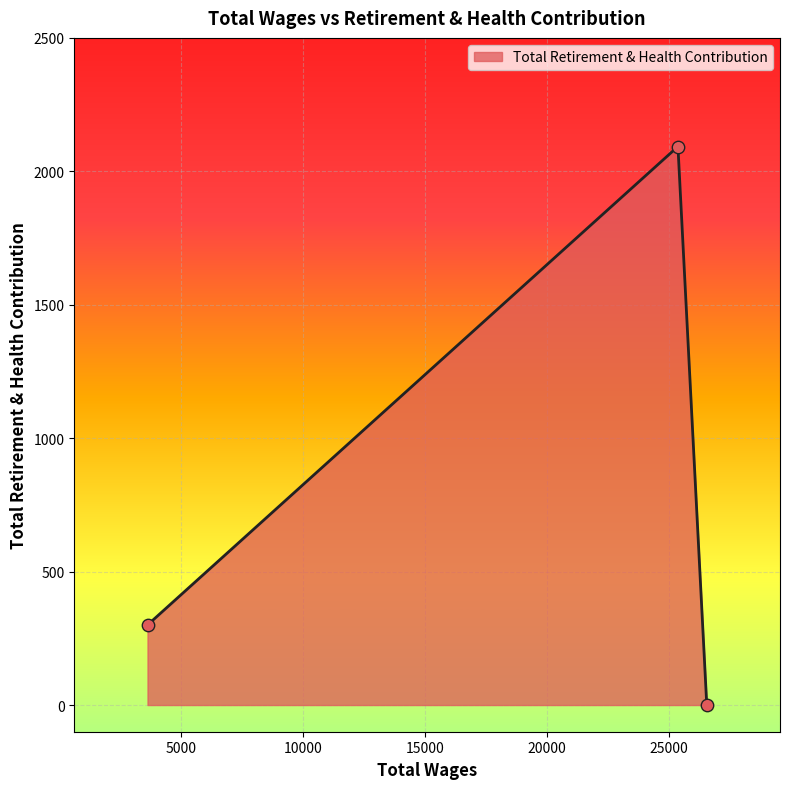

What is the greatest value displayed?

2093